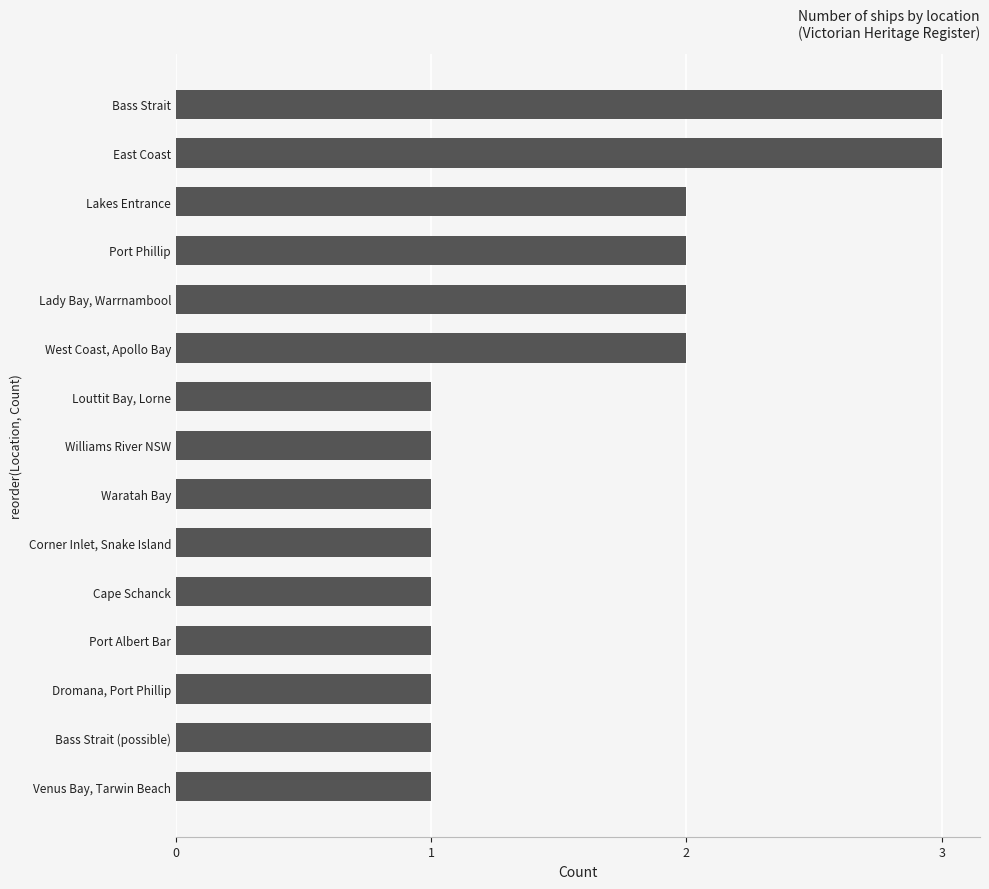

How many bars are there in total?

15